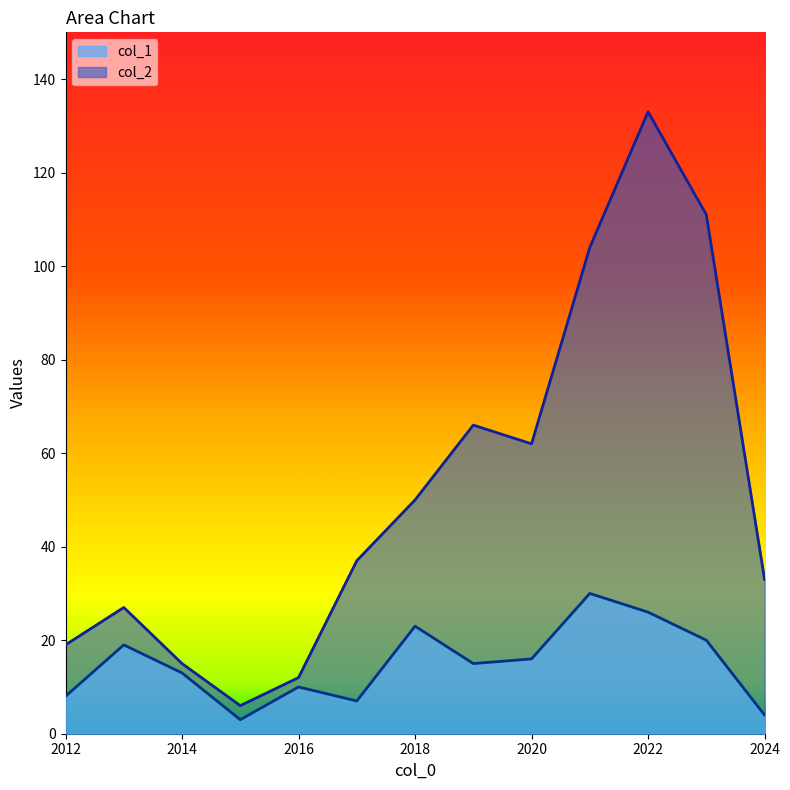

Between 2014 and 2021, which series saw the biggest shift?

col_2